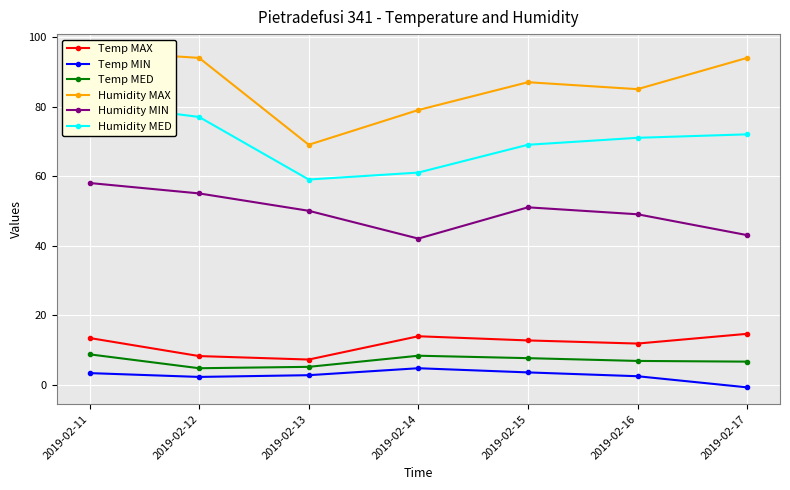

How many distinct data groups are displayed?

6